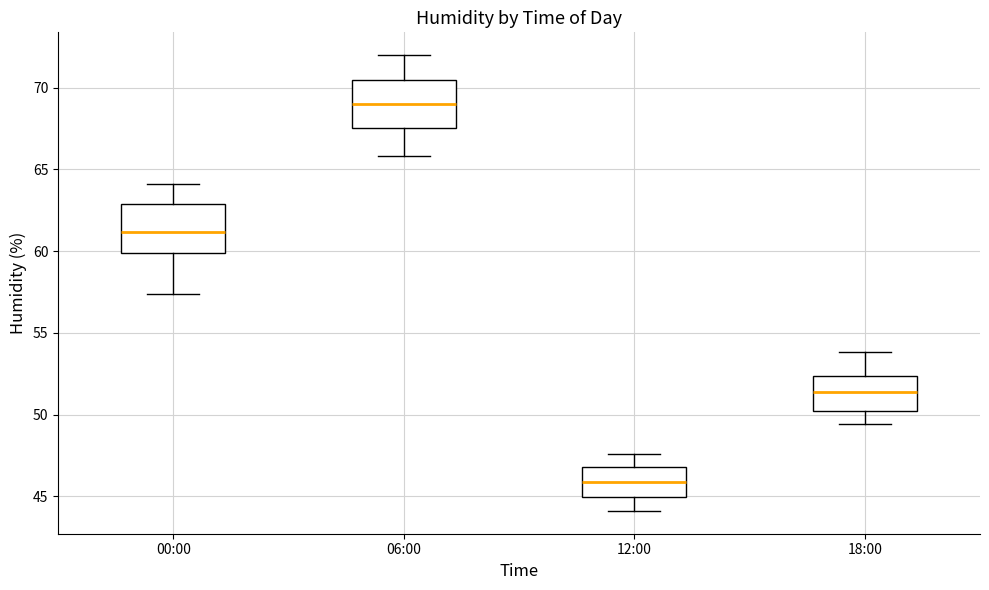

Reading left to right, transcribe this box plot: for each box, give where its median line is, the range the box spans, and where its two whiskers end, as read against the y-axis. The values are not printed on the chart, so give them approximately, as read against the axis.

00:00: median 61.0, box 60.0 to 63.0, whiskers 57.5 to 64.0
06:00: median 69.0, box 67.5 to 70.5, whiskers 66.0 to 72.0
12:00: median 46.0, box 45.0 to 47.0, whiskers 44.0 to 47.5
18:00: median 51.5, box 50.0 to 52.5, whiskers 49.5 to 54.0